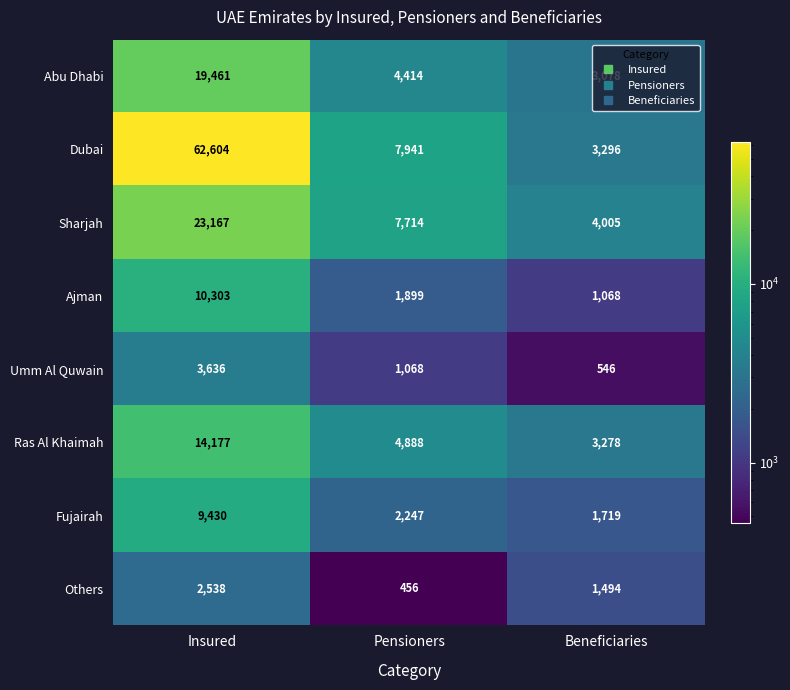

How many data points does each series have?

3